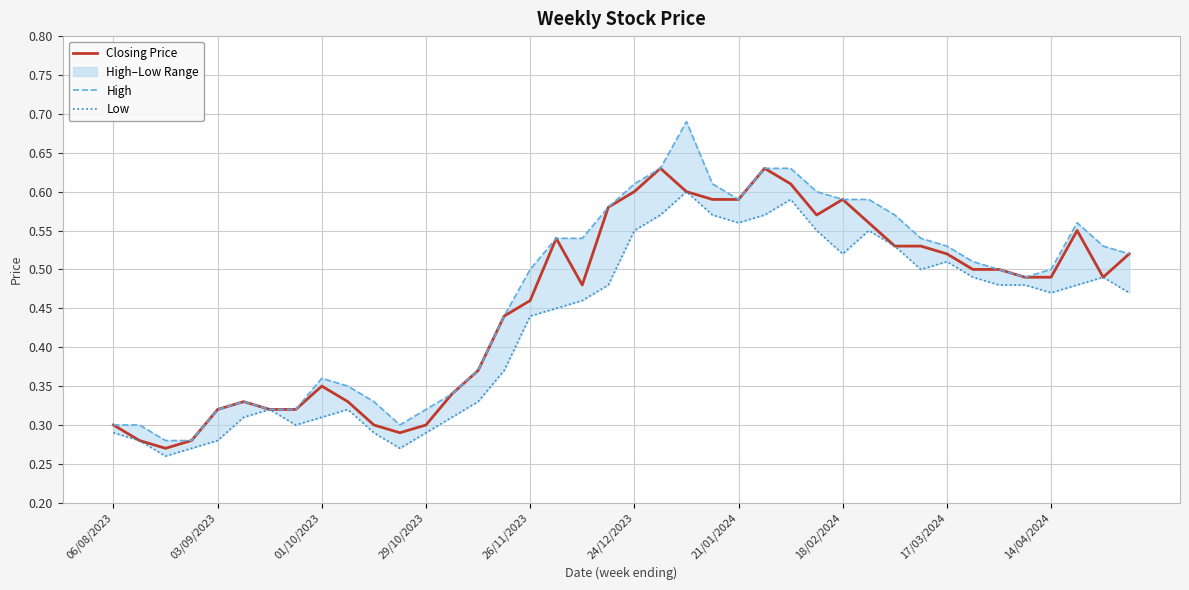

How many interior local valleys does the High series have?

3